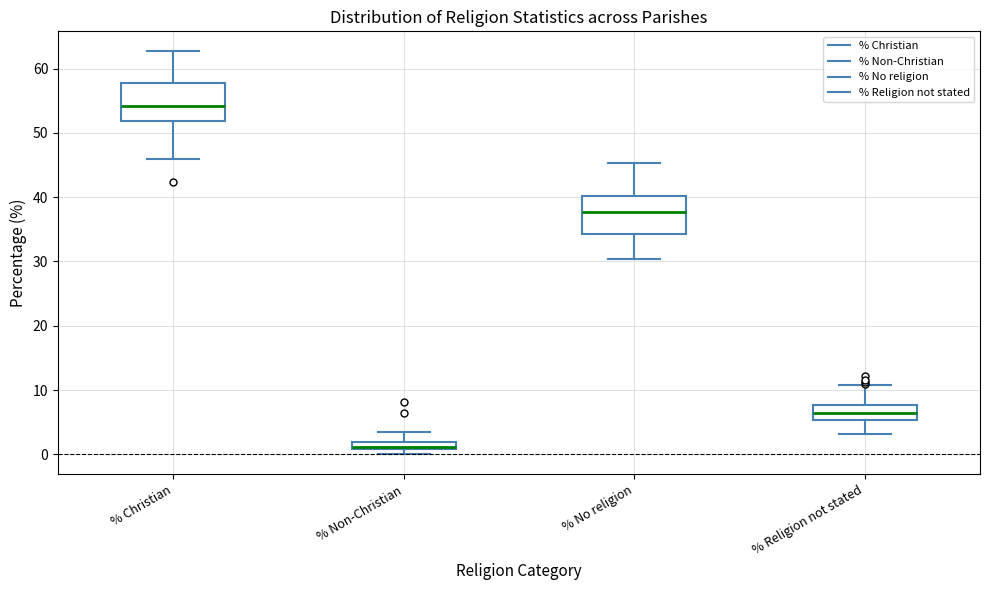

Where is the lower edge of the box for % Religion not stated on the y-axis? The values are not printed on the chart, so give them approximately, as read against the axis.

5